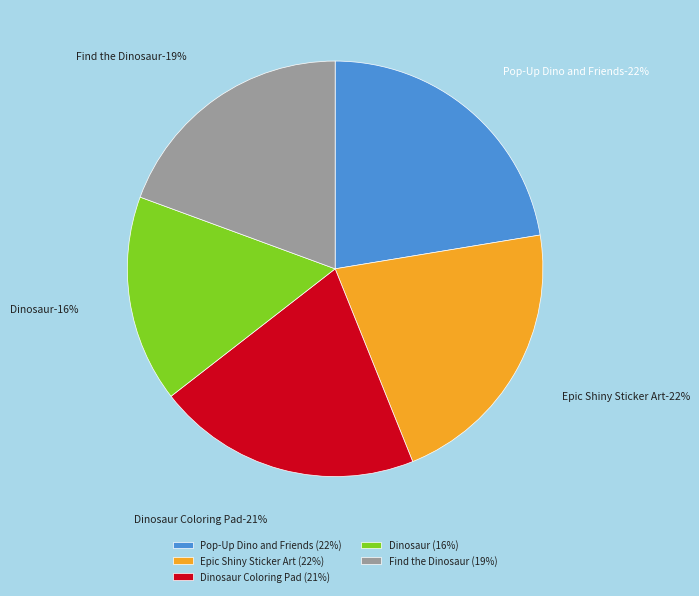

What percentage is the Epic Shiny Sticker Art slice, to the nearest percent?

22%